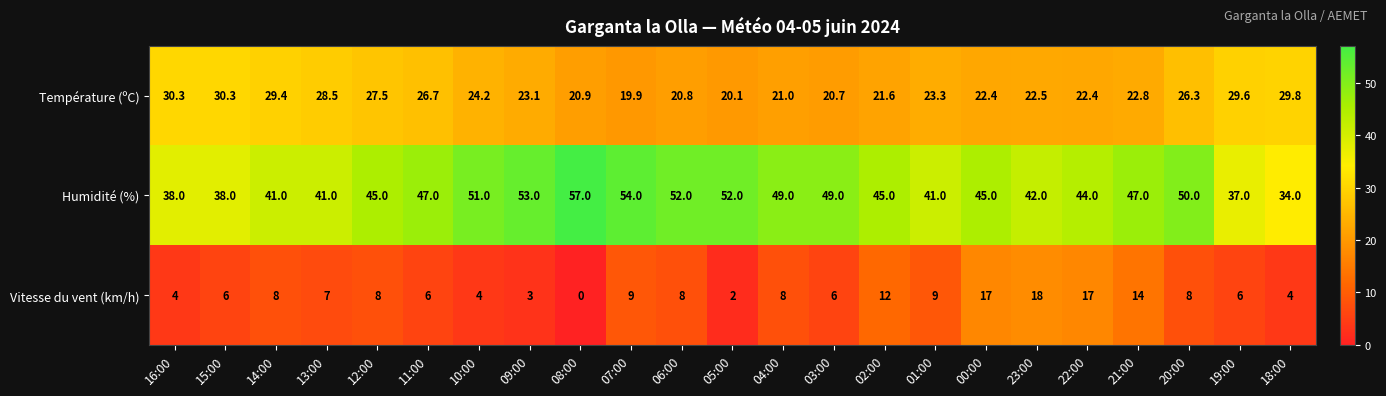

Between 21:00 and 18:00, which series saw the biggest shift?

Humidité (%)